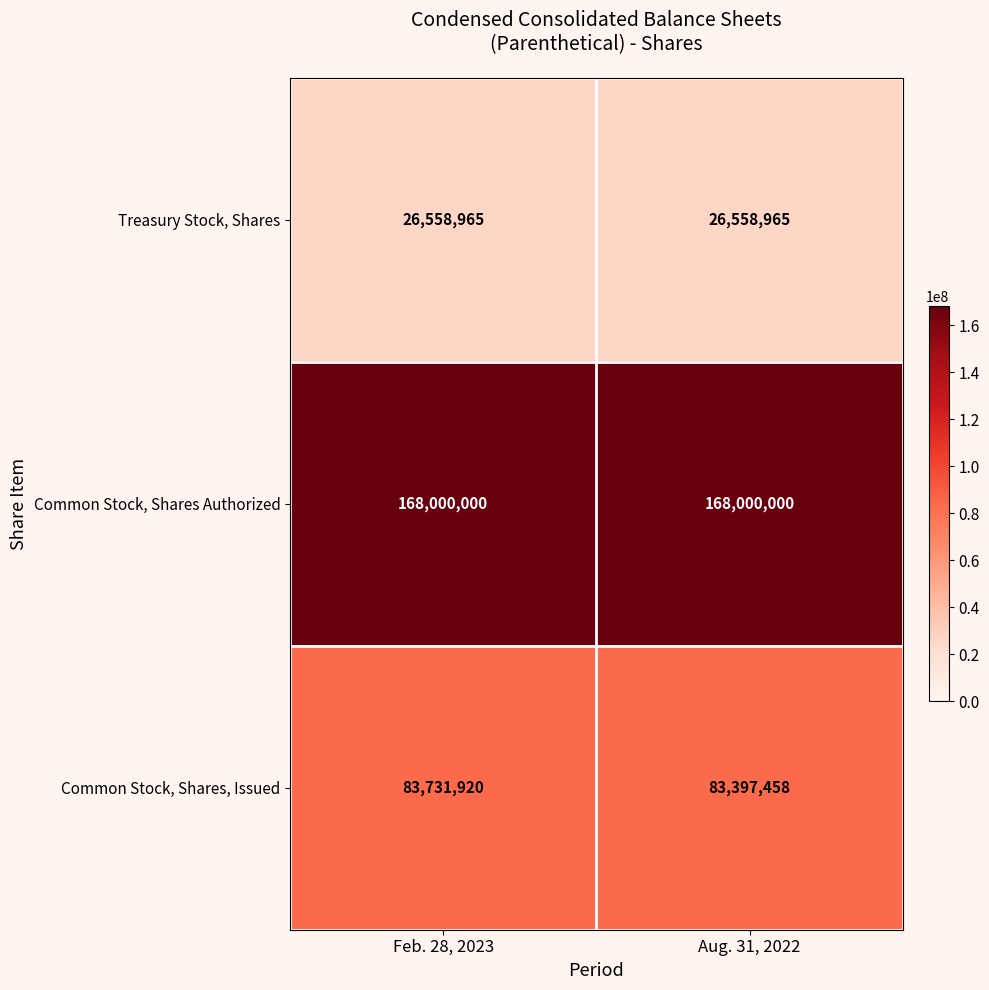

Reading left to right, list all the values displayed in this chart.

Treasury Stock, Shares: 26558965	26558965
Common Stock, Shares Authorized: 168000000	168000000
Common Stock, Shares, Issued: 83731920	83397458